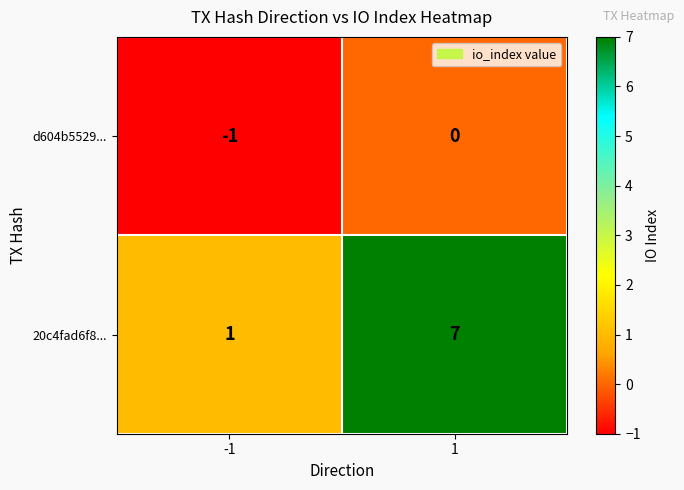

Rank the series by their maximum value, from lowest to highest.

d604b5529..., 20c4fad6f8...